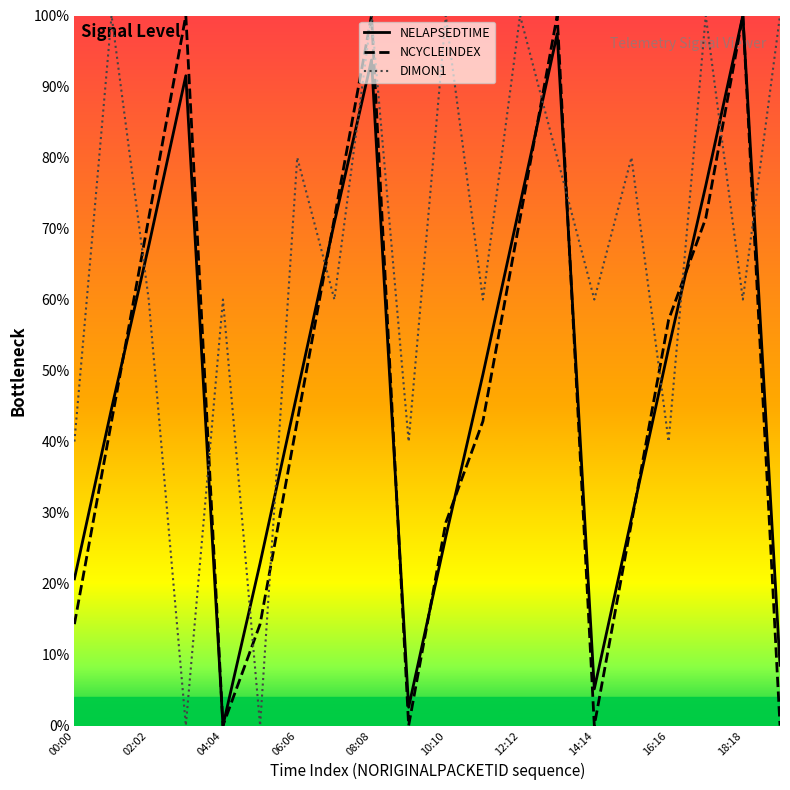

What is the average value of the NCYCLEINDEX series?

0.5